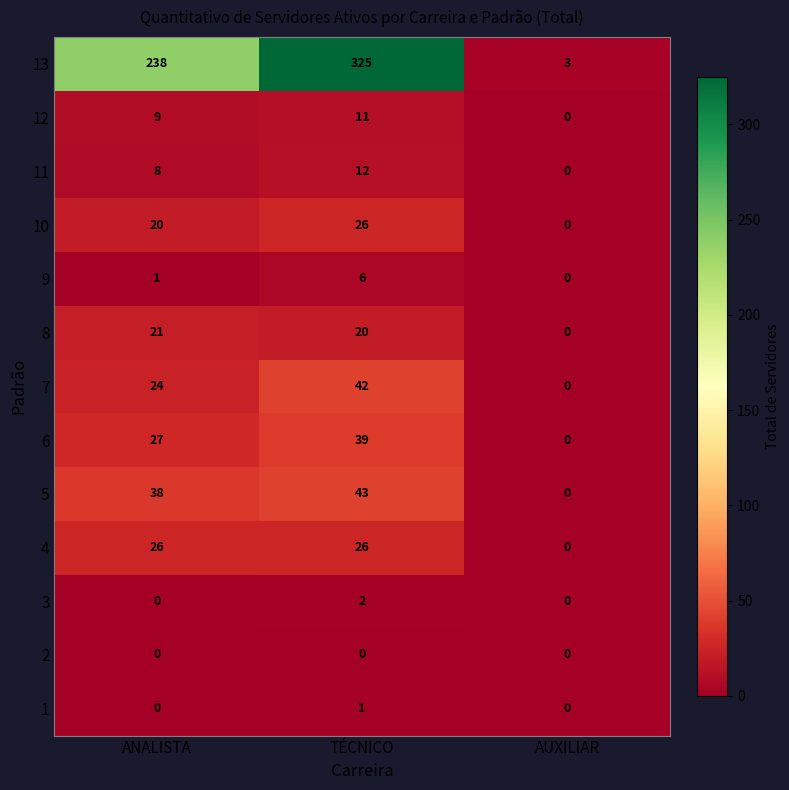

Rank the categories by 6 value from lowest to highest.

AUXILIAR, ANALISTA, TÉCNICO